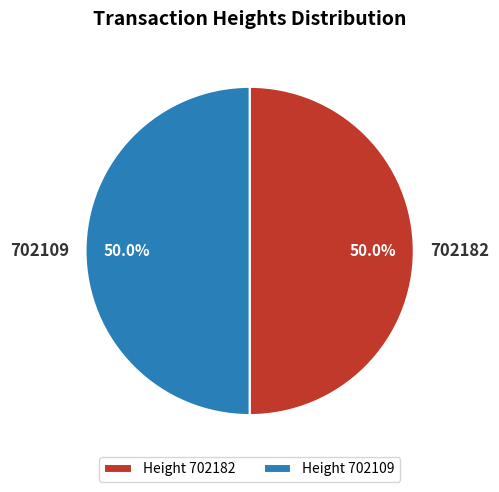

To the nearest percent, what portion does 702109 represent?

50%